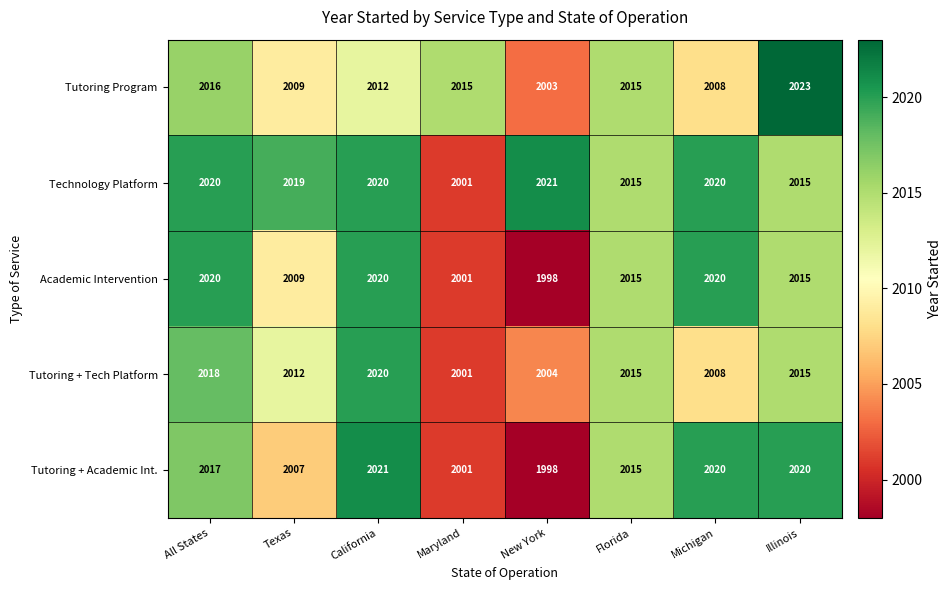

True or false: Academic Intervention has a value of 1296 at Maryland.

False